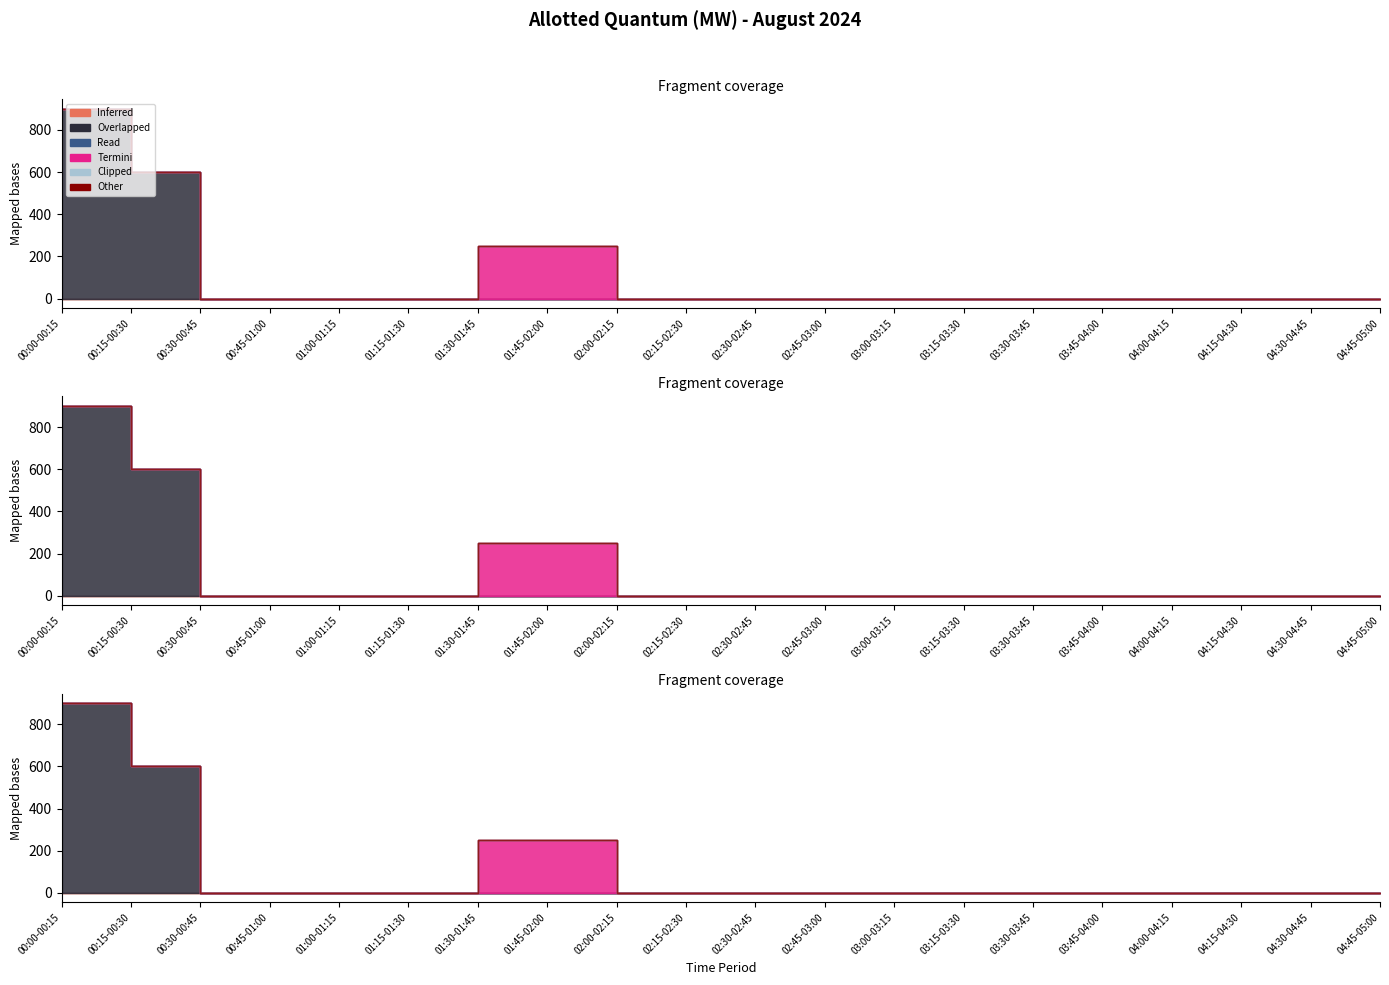

What is the label of the 11th point from the left?

02:30-02:45